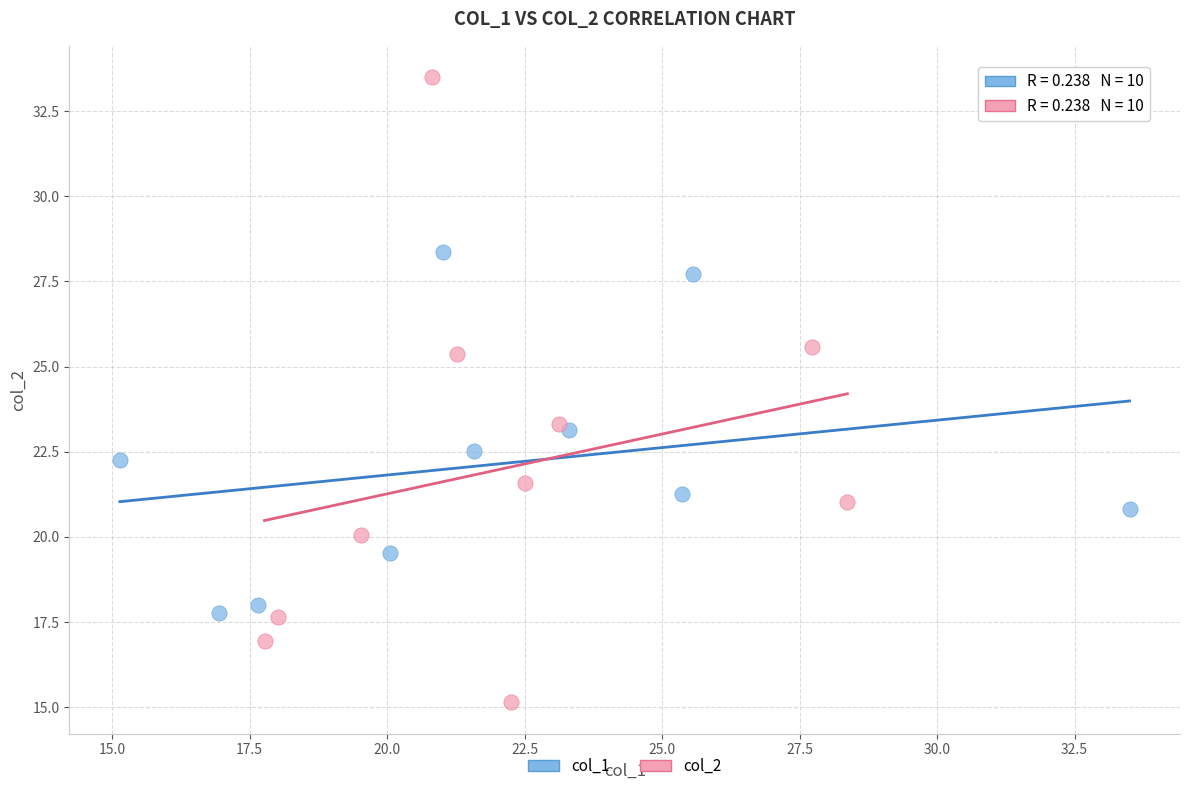

Which series has the widest spread of Y values?

col_2